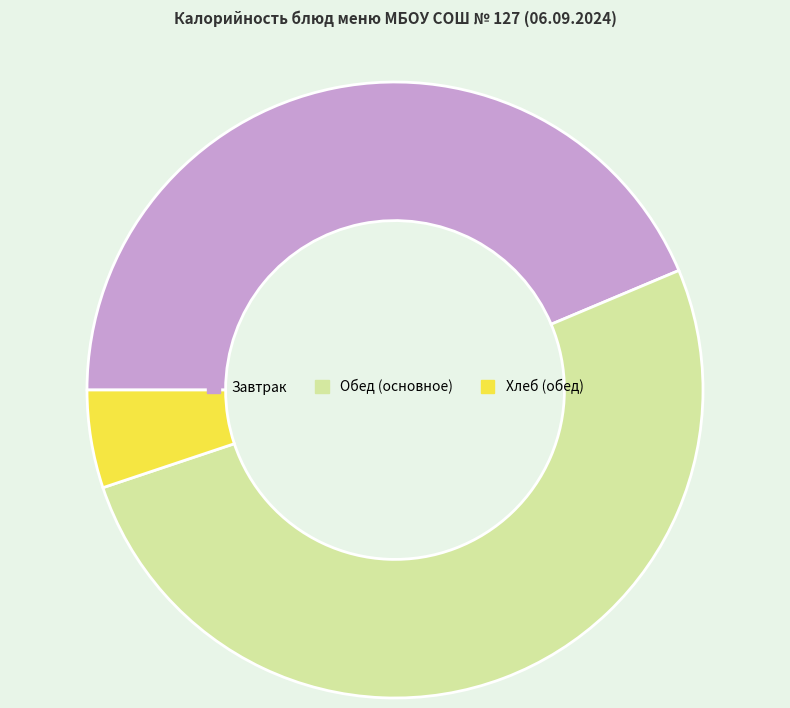

How many segments does this pie chart have?

3